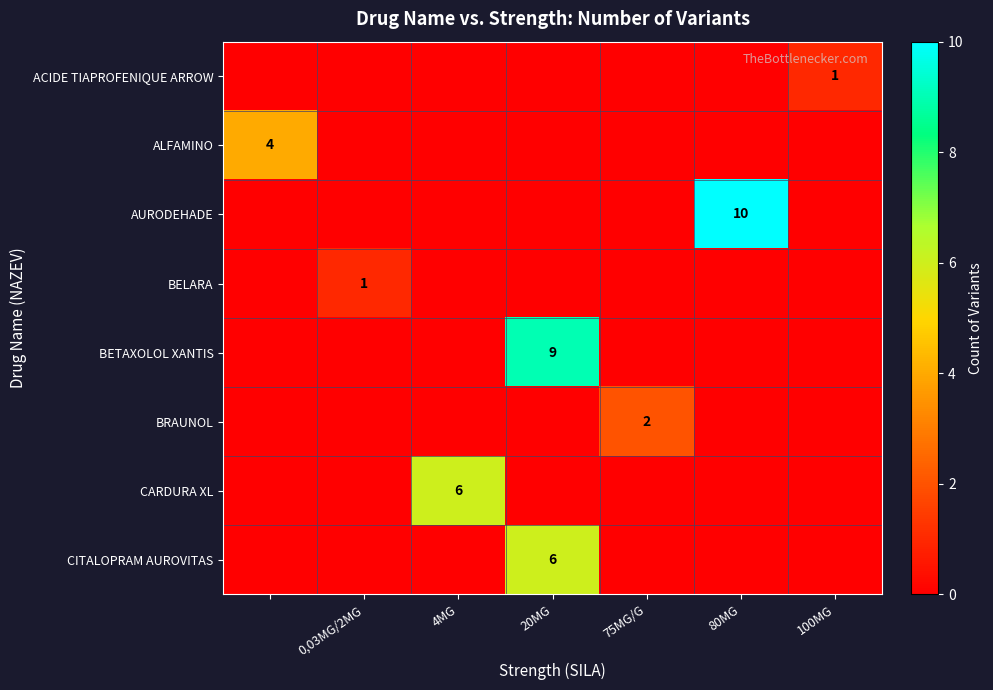

The BRAUNOL series shows 3 at 75MG/G. True or false?

False